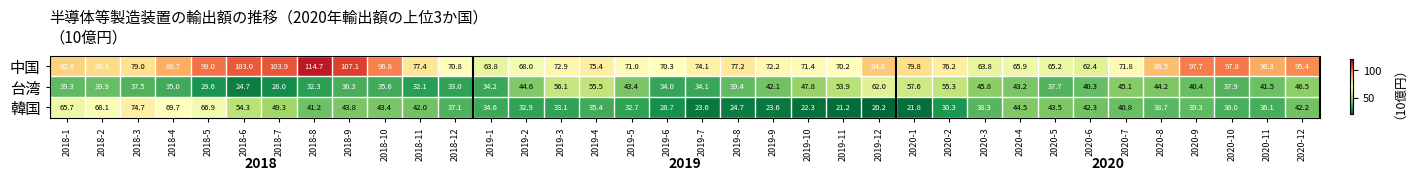

The value of 韓国 at 2018-10 is 75.5. True or false?

False